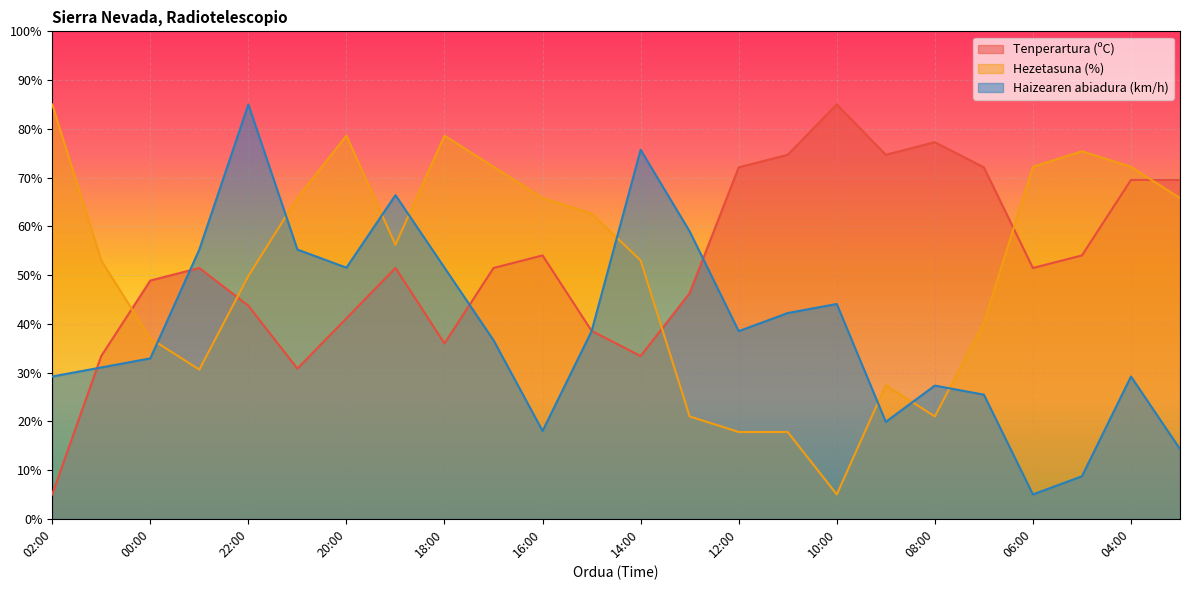

Reading left to right, extract all data points from this chart.

Tenperartura (ºC): 5.0	33.4	48.9	51.5	43.7	30.8	41.1	51.5	36.0	51.5	54.0	38.5	33.4	46.3	72.1	74.7	85.0	74.7	77.3	72.1	51.5	54.0	69.5	69.5
Hezetasuna (%): 85.0	53.0	37.0	30.6	49.8	65.8	78.6	56.2	78.6	72.2	65.8	62.6	53.0	21.0	17.8	17.8	5.0	27.4	21.0	40.2	72.2	75.4	72.2	65.8
Haizearen abiadura (km/h): 29.2	31.0	32.9	55.2	85.0	55.2	51.5	66.4	51.5	36.6	18.0	38.5	75.7	59.0	38.5	42.2	44.1	19.9	27.3	25.5	5.0	8.7	29.2	14.3